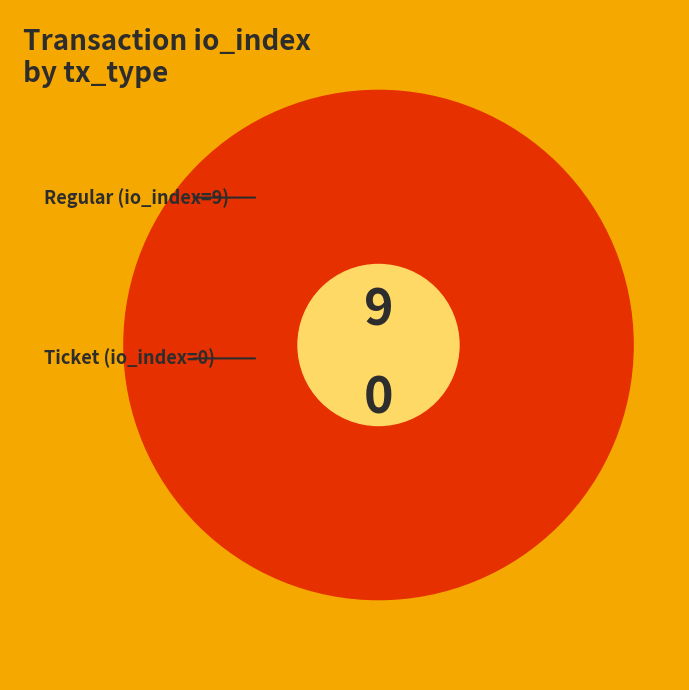

The Ticket (io_index=0) slice represents 1% of the pie. True or false?

False